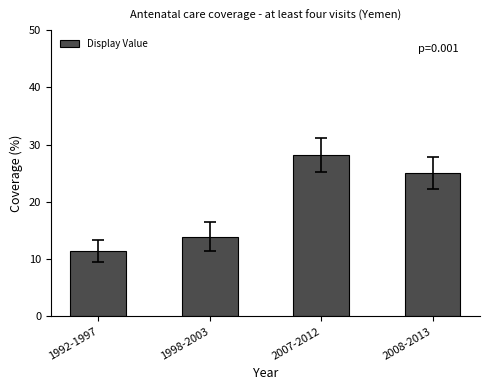

Reading right to left, list all the values displayed in this chart.

2008-2013=25.1	2007-2012=28.2	1998-2003=13.9	1992-1997=11.4